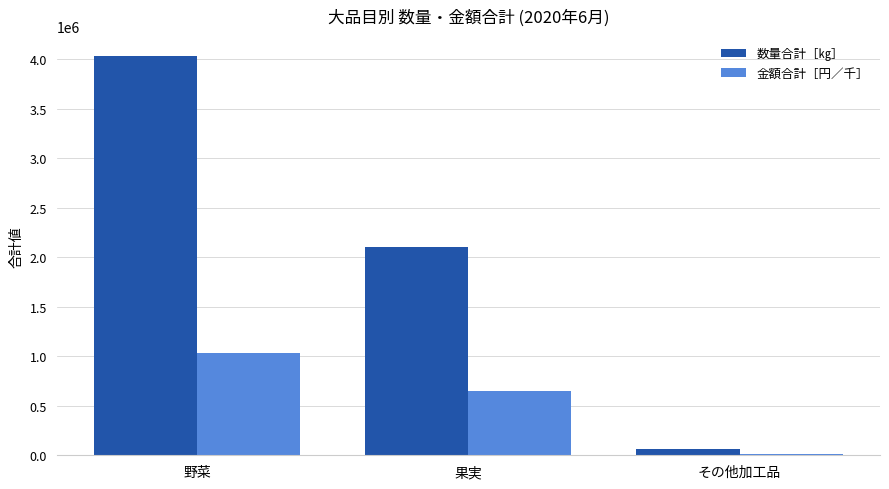

At which label does 金額合計［円／千］ first exceed 645778?

野菜